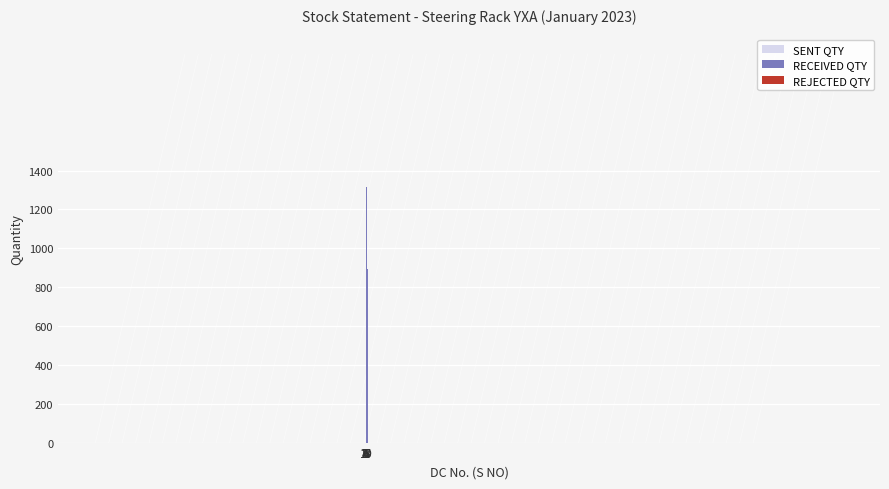

At 1, list the series in order from largest to smallest.

SENT QTY, RECEIVED QTY, REJECTED QTY